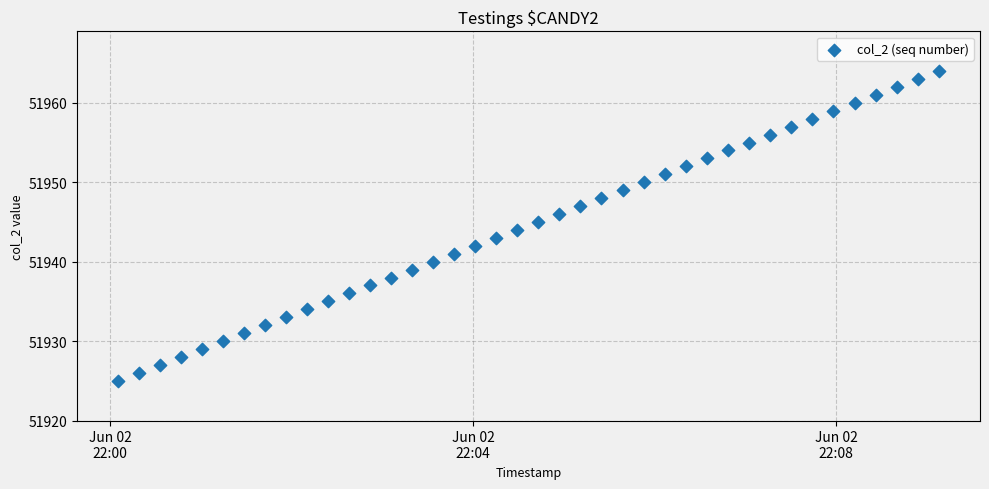

What is the range of Y values (max minus min)?

39